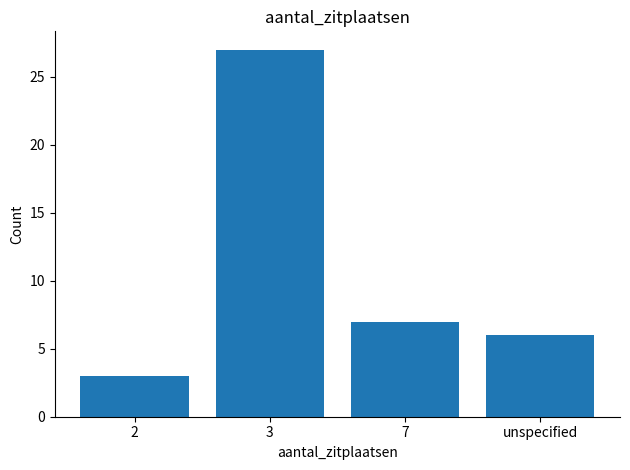

What is the label of the 1st bar from the right?

unspecified